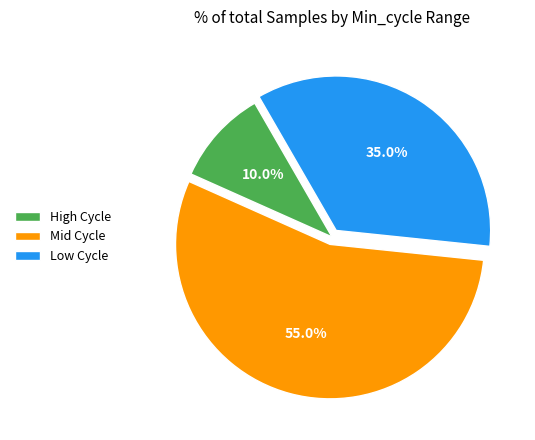

Which slice is the largest?

Mid Cycle